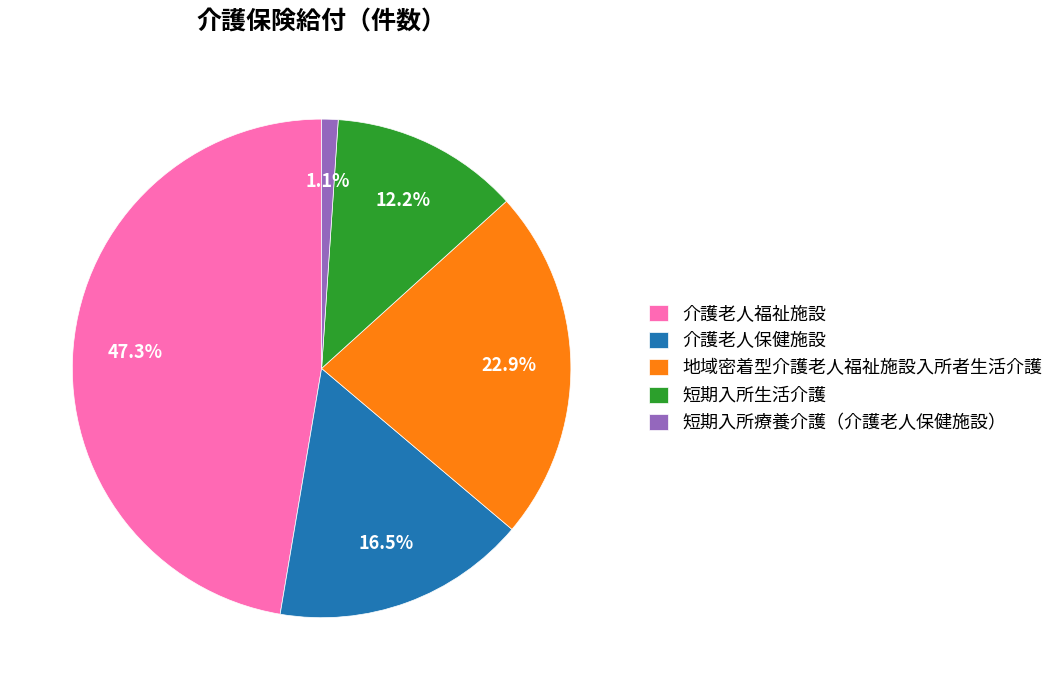

Does any single category account for the majority?

No